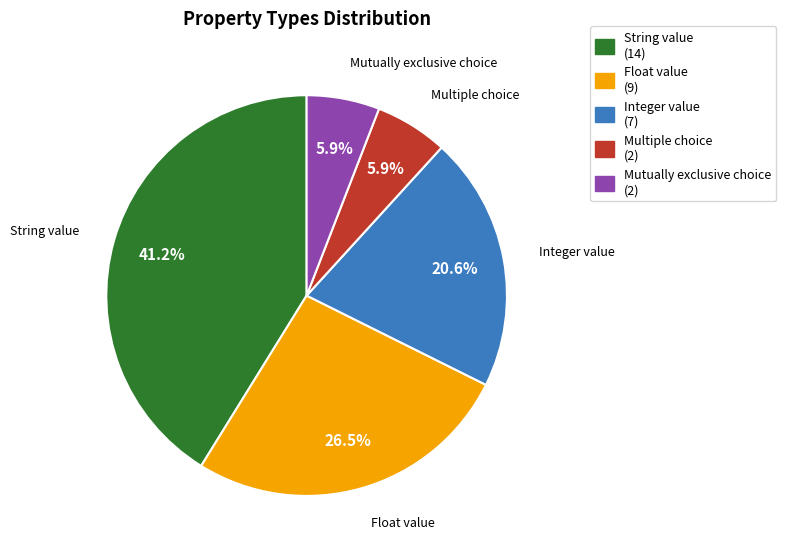

To the nearest percent, what is the combined percentage of Float value and Multiple choice?

32%